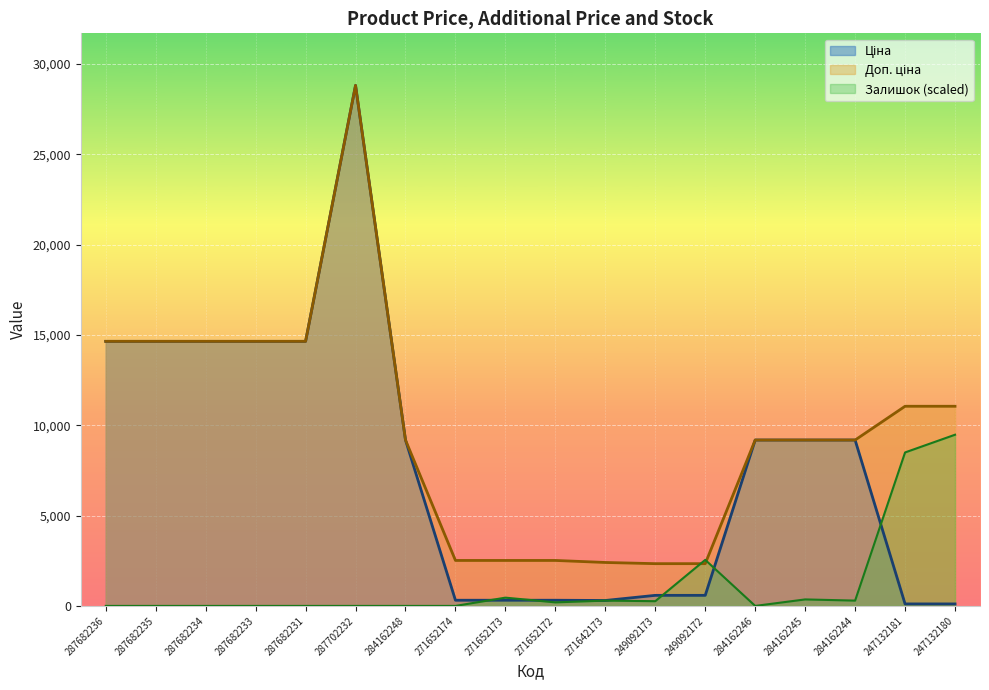

What is the sum of the Ціна values at 249092172 and 271642173?

885.6